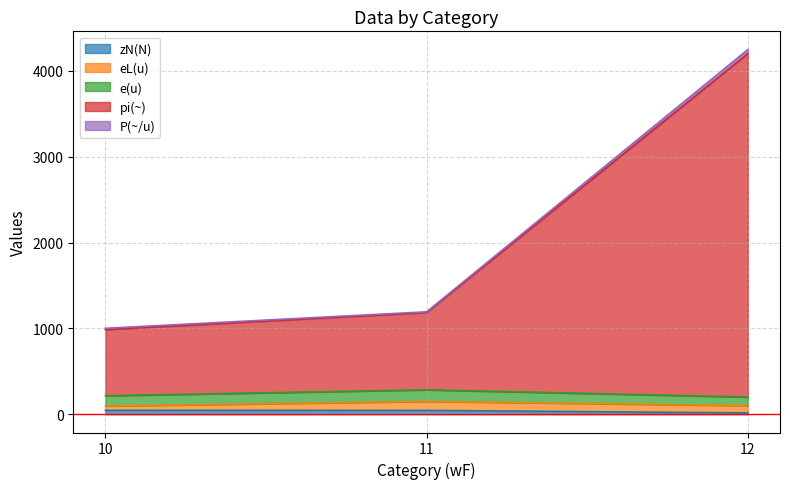

The eL(u) series shows 17.6 at 12. True or false?

False